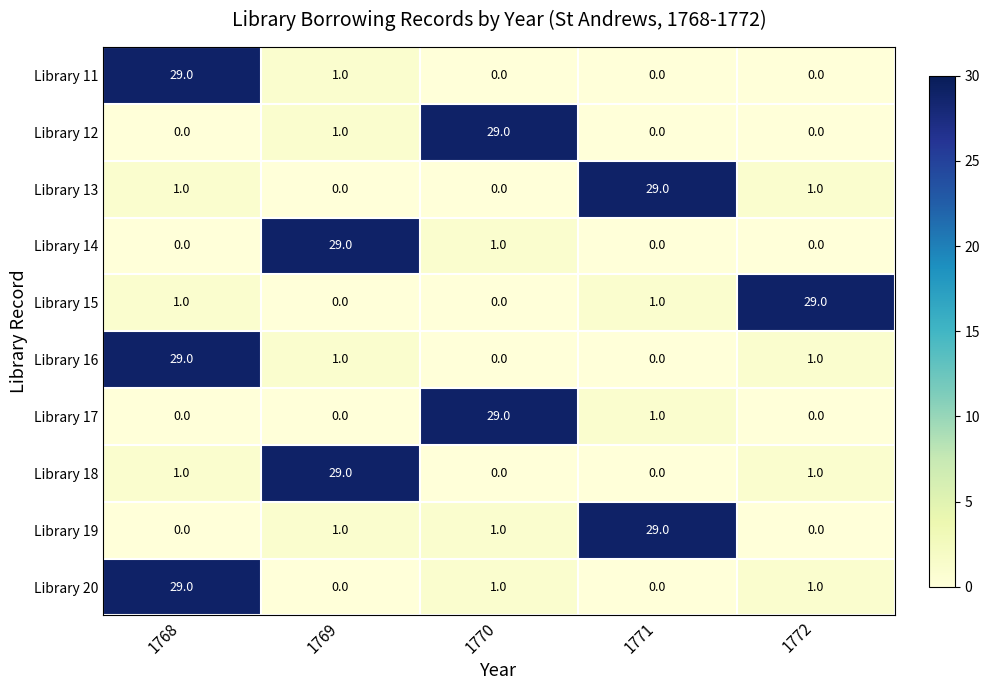

Count the number of data series in this chart.

10